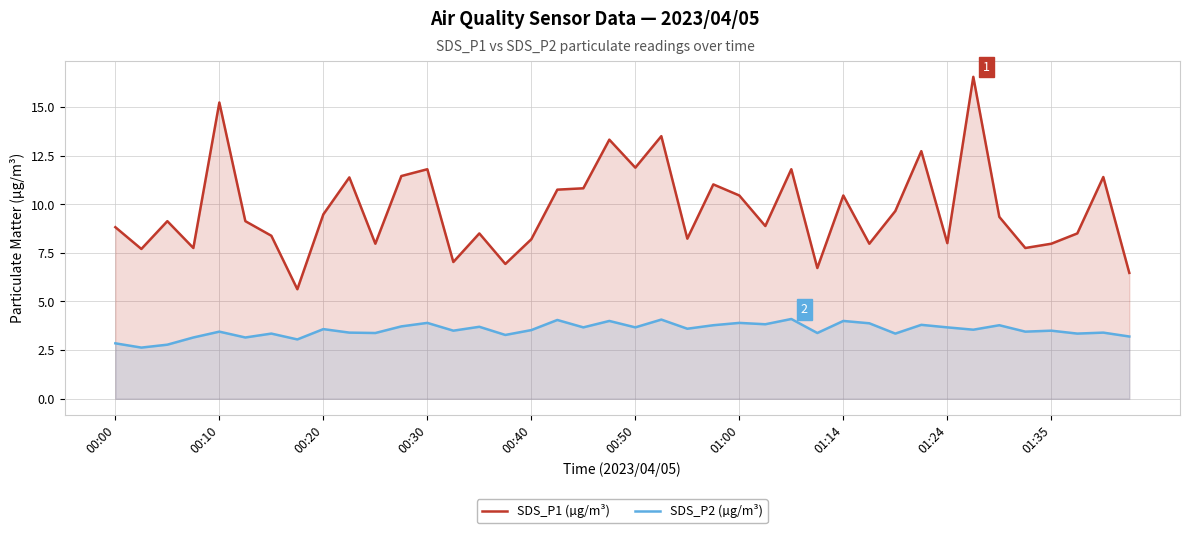

What is the average value of the SDS_P1 (µg/m³) series?

9.7